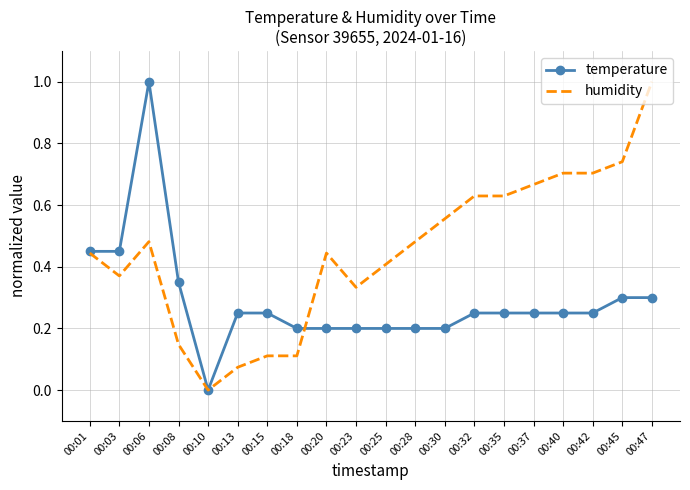

Rank the series by their average value, from highest to lowest.

humidity, temperature